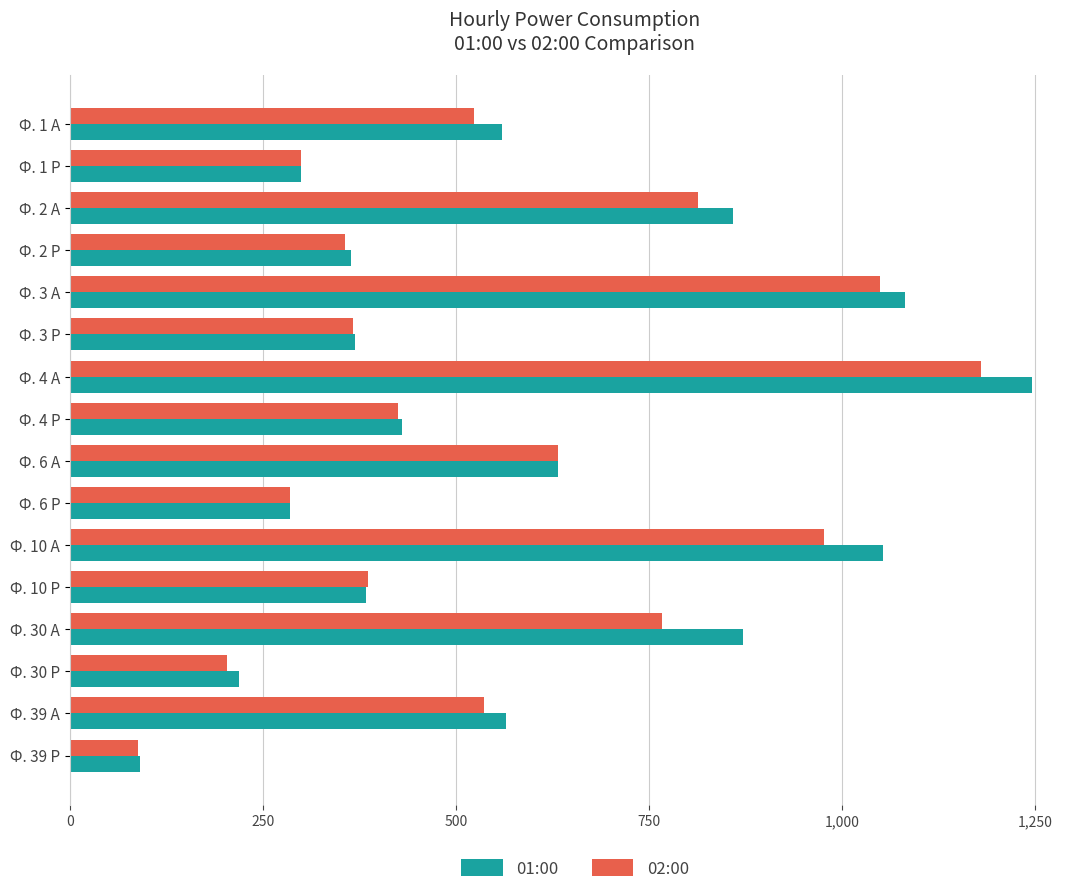

How many distinct data groups are displayed?

2